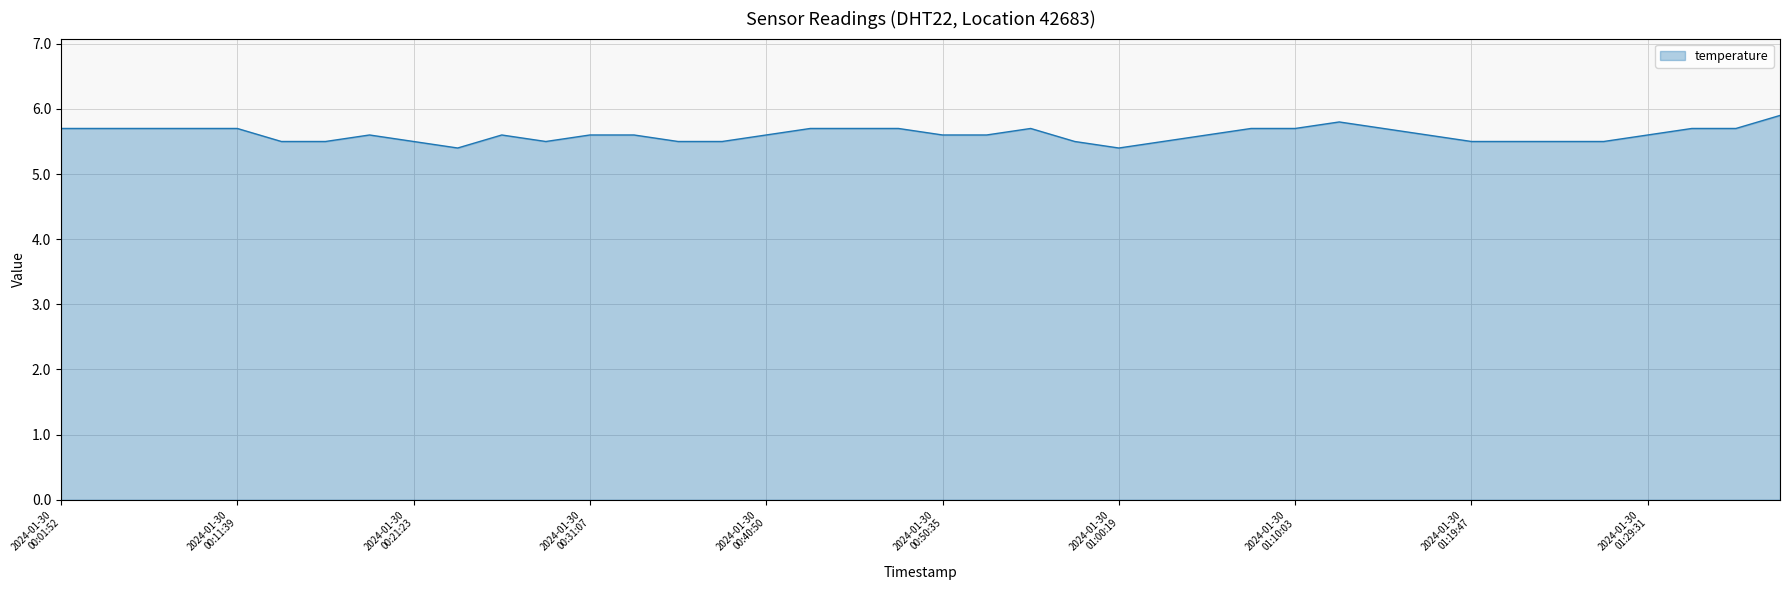

Does the chart have visible grid lines?

Yes